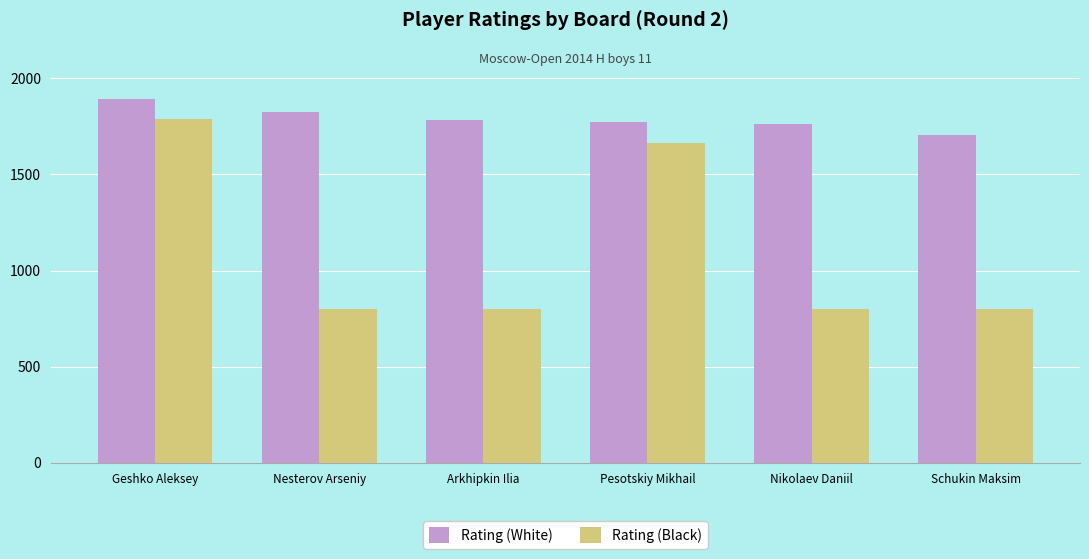

Which category has the highest value across all series?

Geshko Aleksey